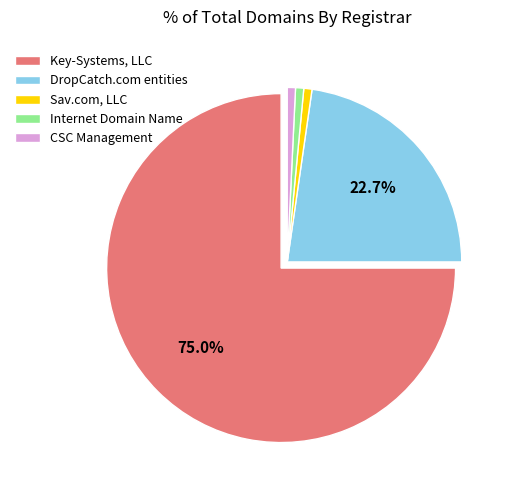

Does any single category account for the majority?

Yes